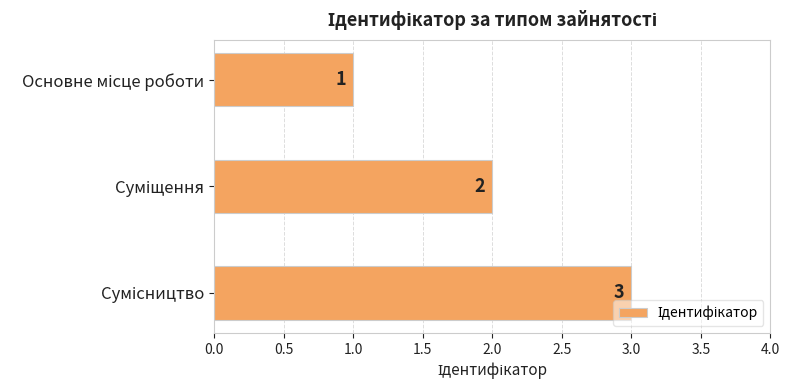

Count the values in the range 1 to 3.

3